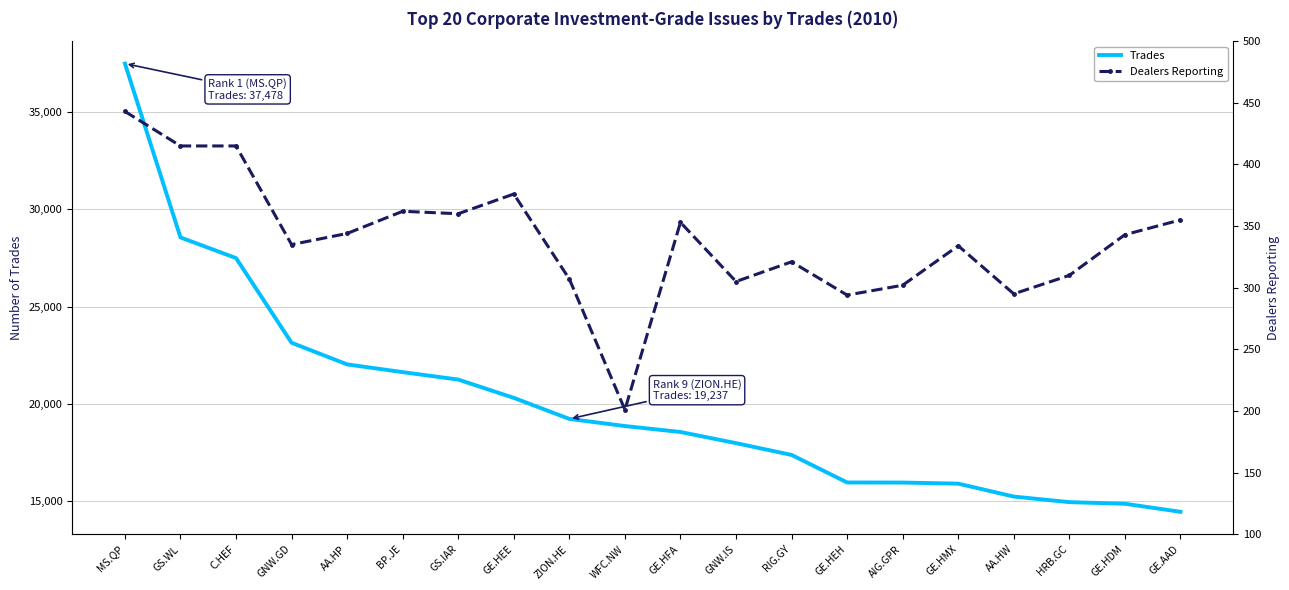

How many data points does each series have?

20